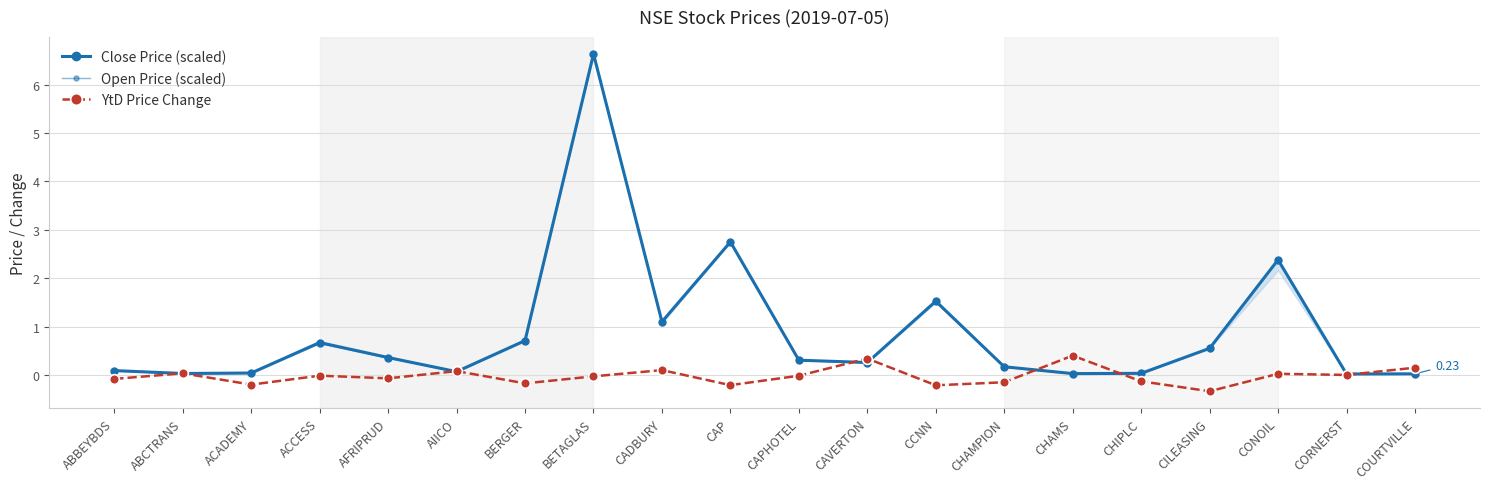

Where is the first local maximum for YtD Price Change?

ABCTRANS